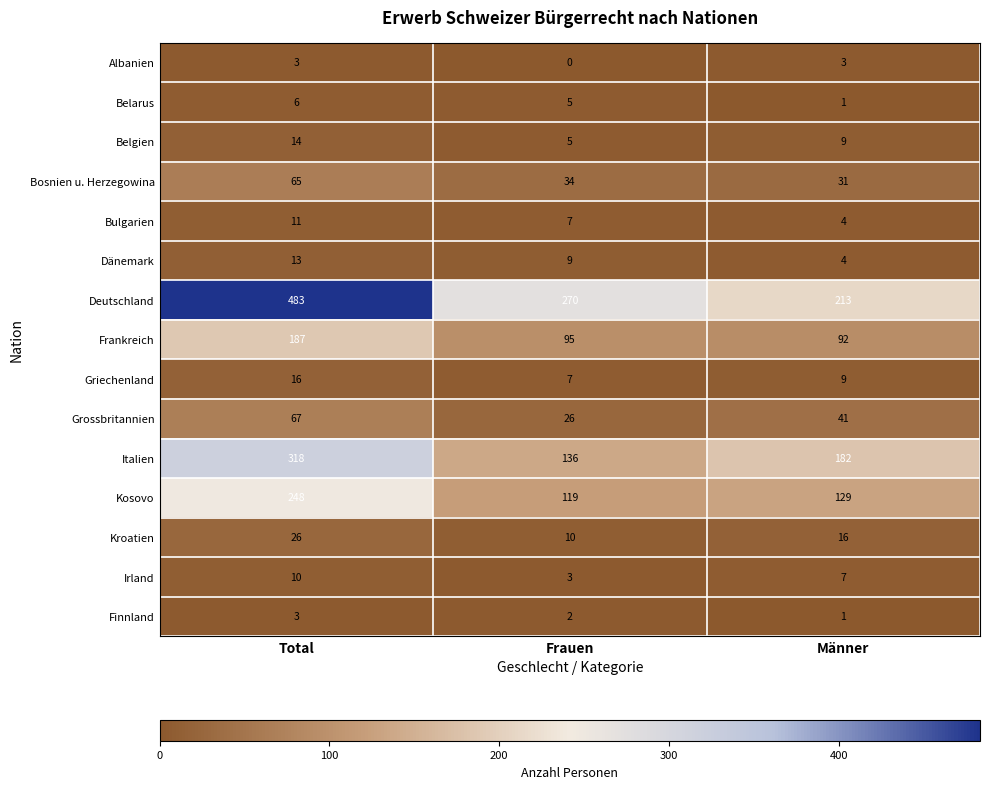

Count the number of data series in this chart.

15